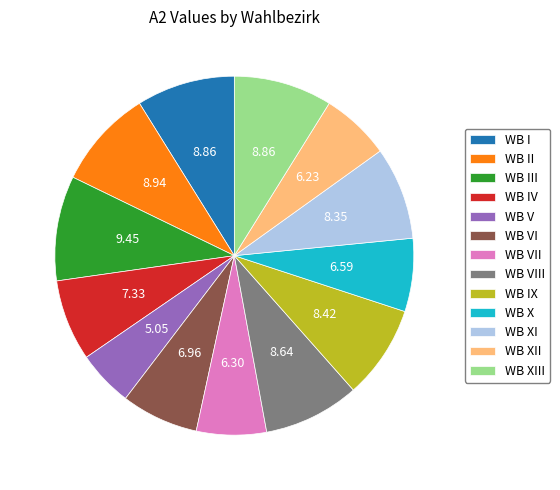

Between WB VI and WB XI, which is larger?

WB XI